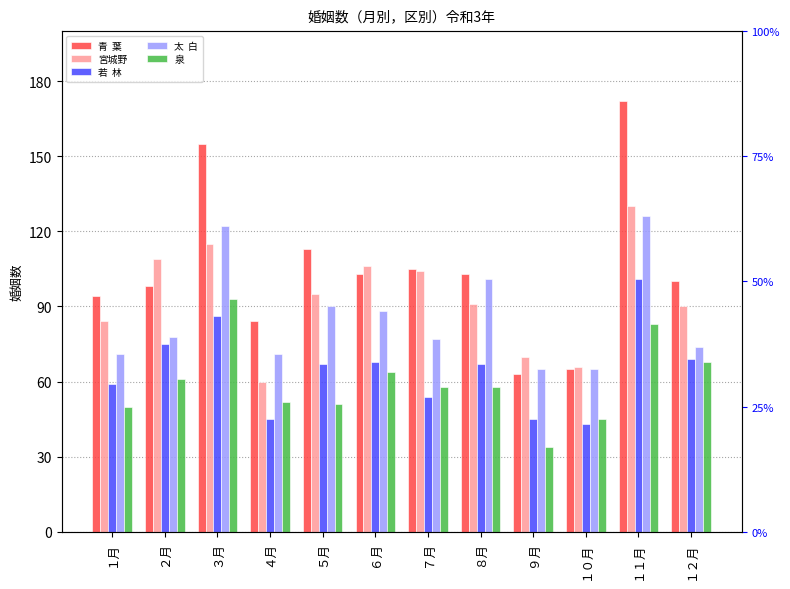

Between ２月 and １０月, which series saw the biggest shift?

宮城野